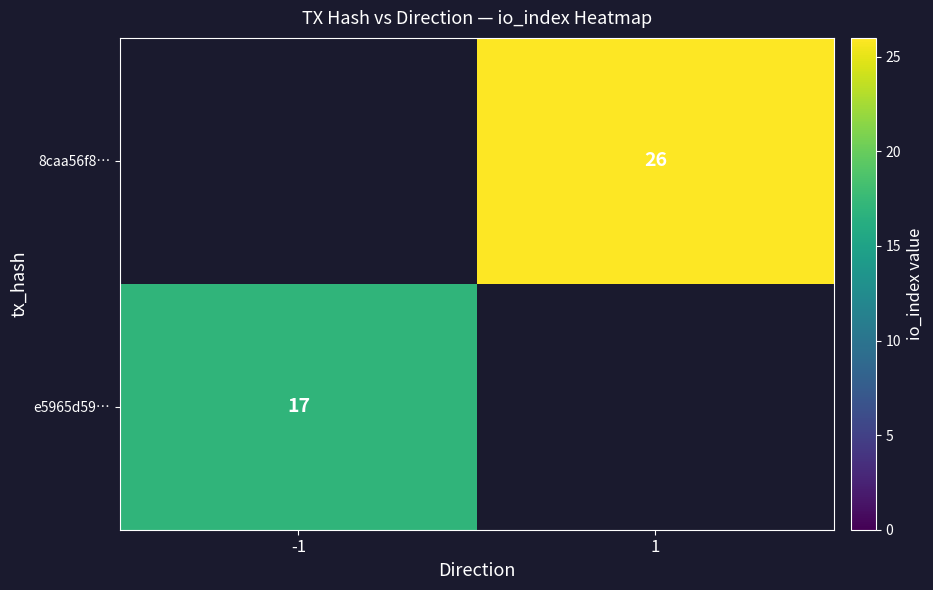

The value of e5965d59… at -1 is 10.0. True or false?

False